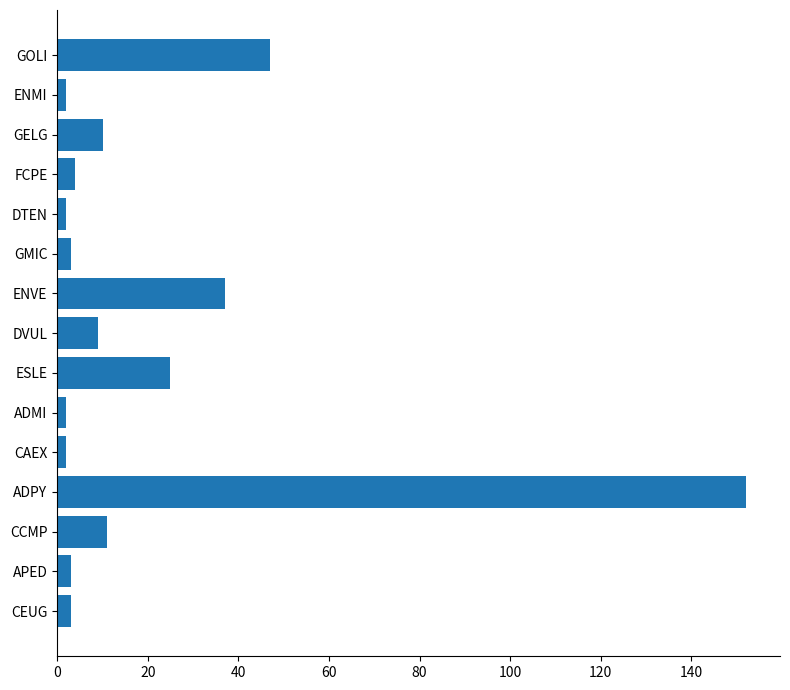

How many categories are shown in the chart?

15